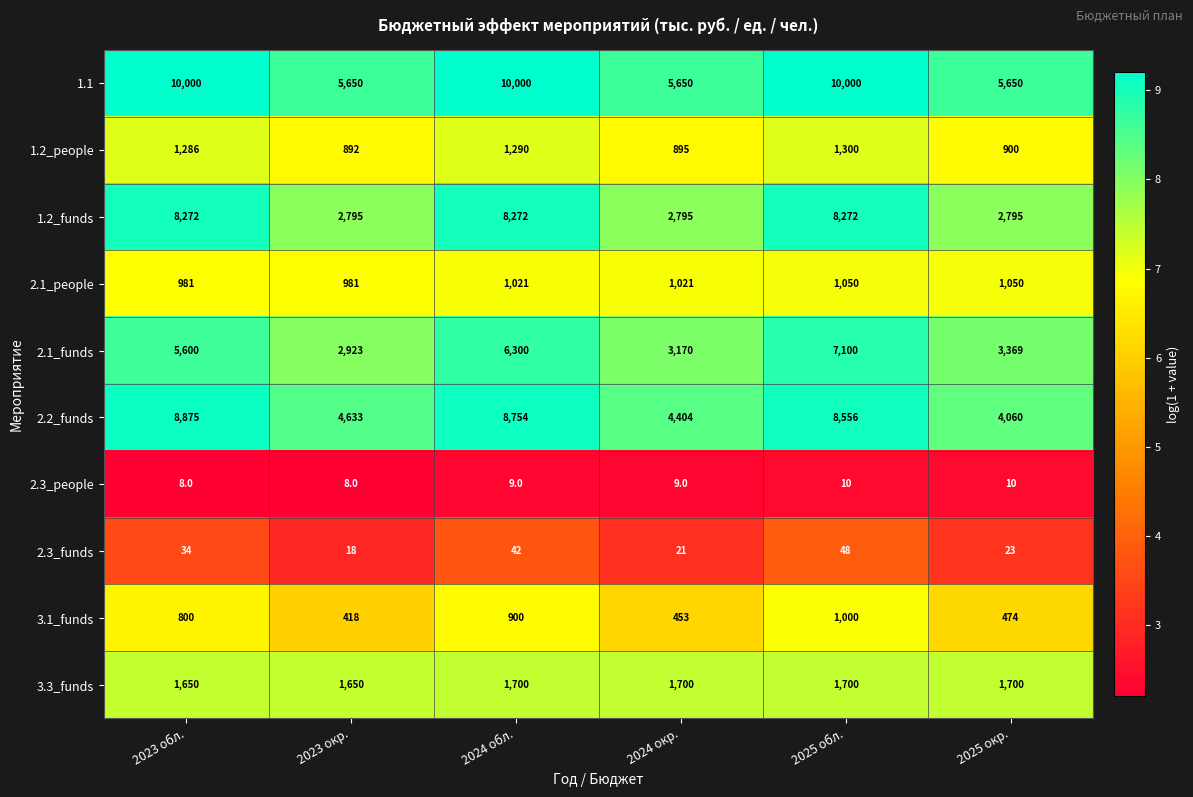

Count the number of data series in this chart.

10